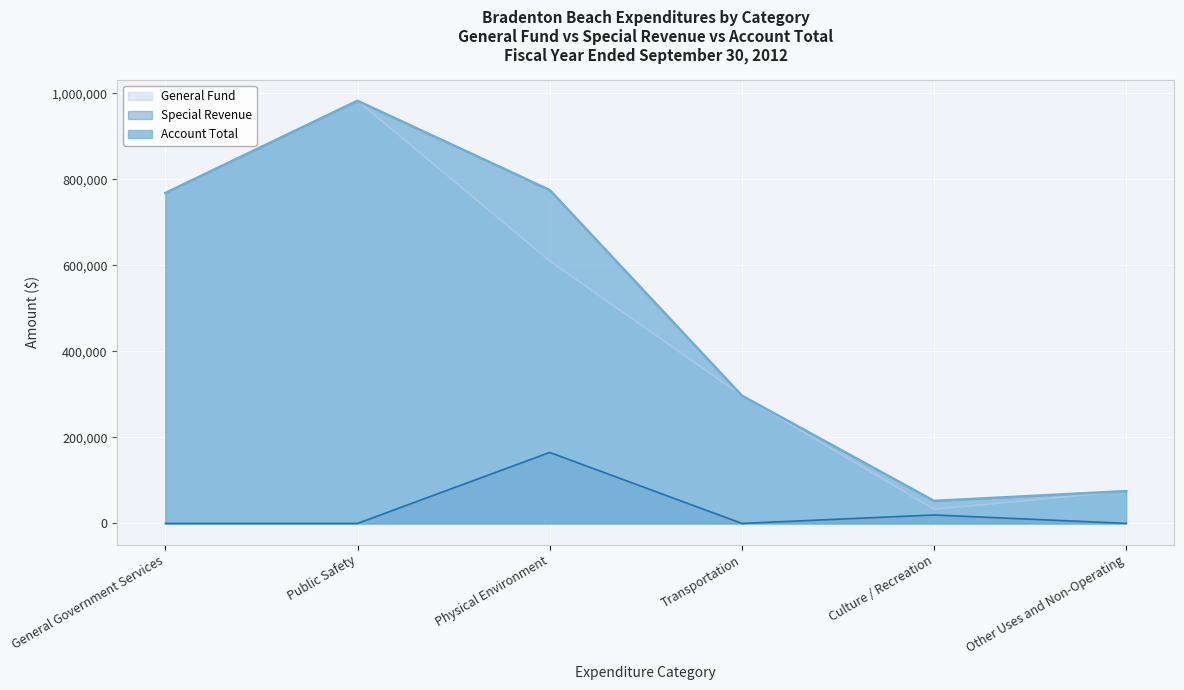

How many data points in Account Total are less than 768550?

3